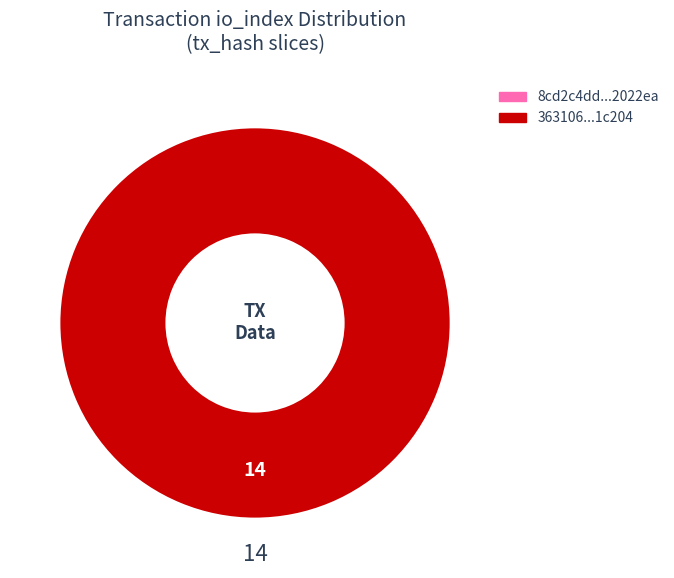

Count the number of slices in the pie.

2